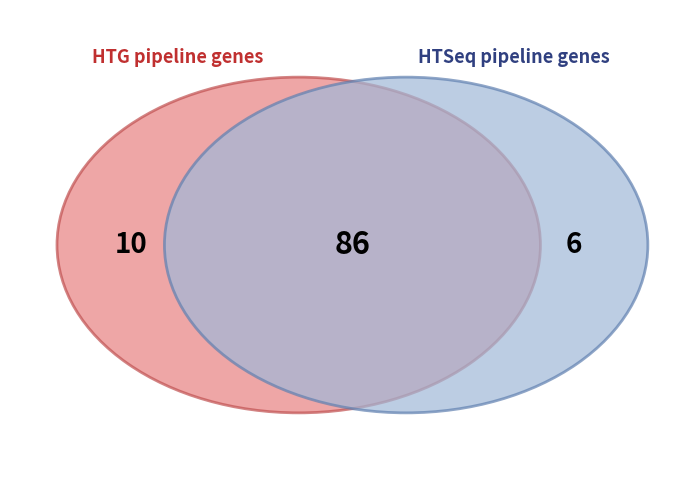

Which has a higher value, 00 or 03?

00